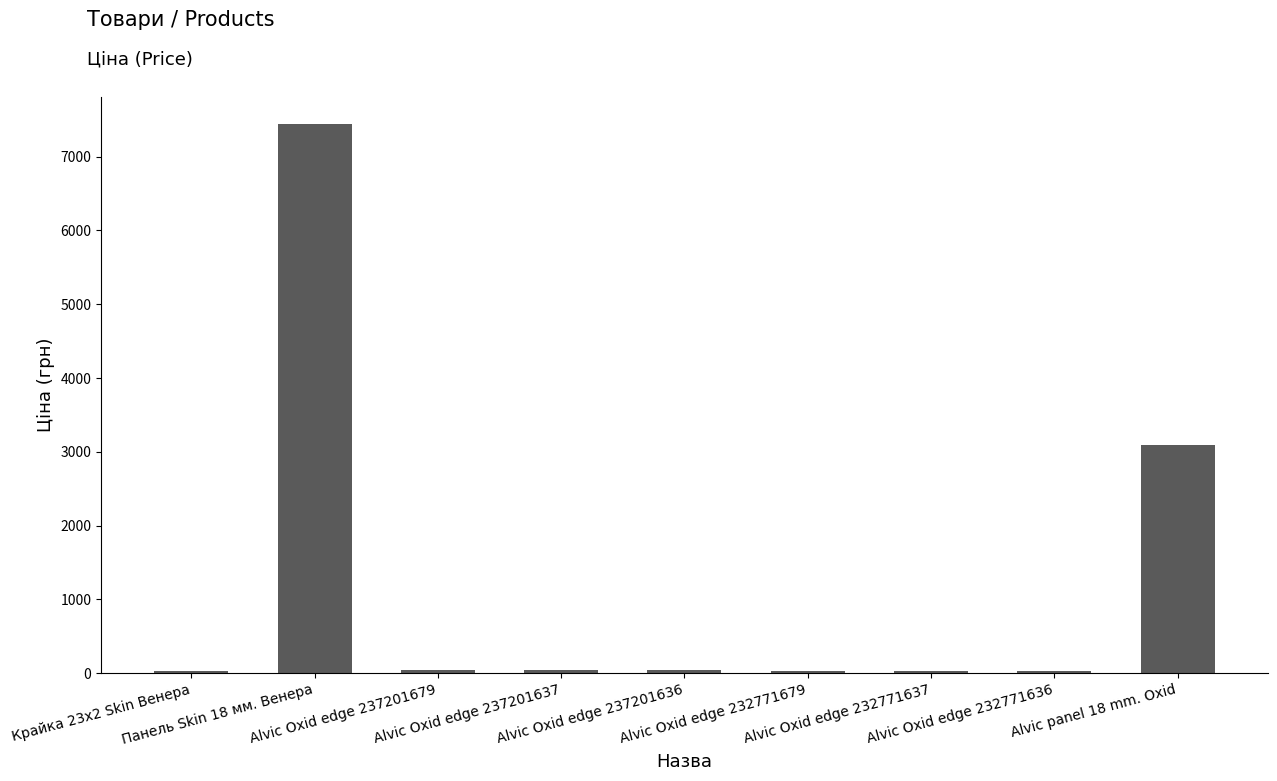

The chart shows a value of 27.0 at Alvic Oxid edge 232771637. True or false?

True